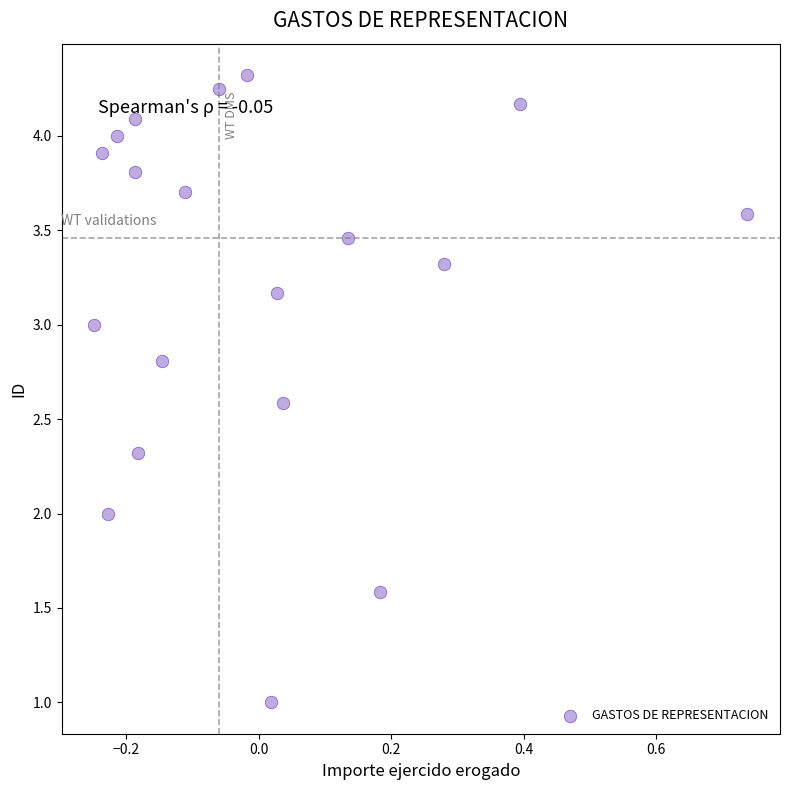

What is the range of Y values (max minus min)?

3.3